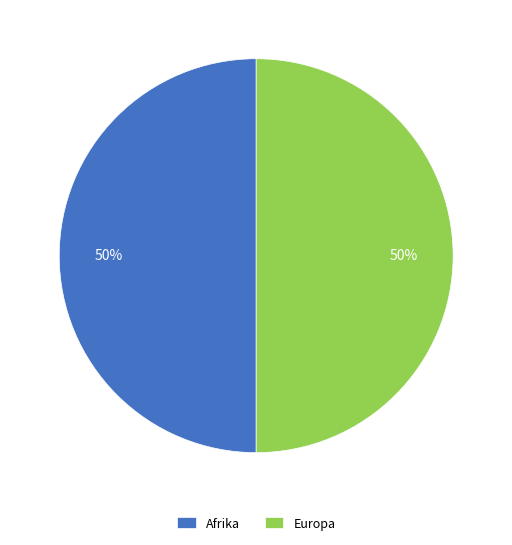

To the nearest percent, what is the combined percentage of Europa and Afrika?

100%